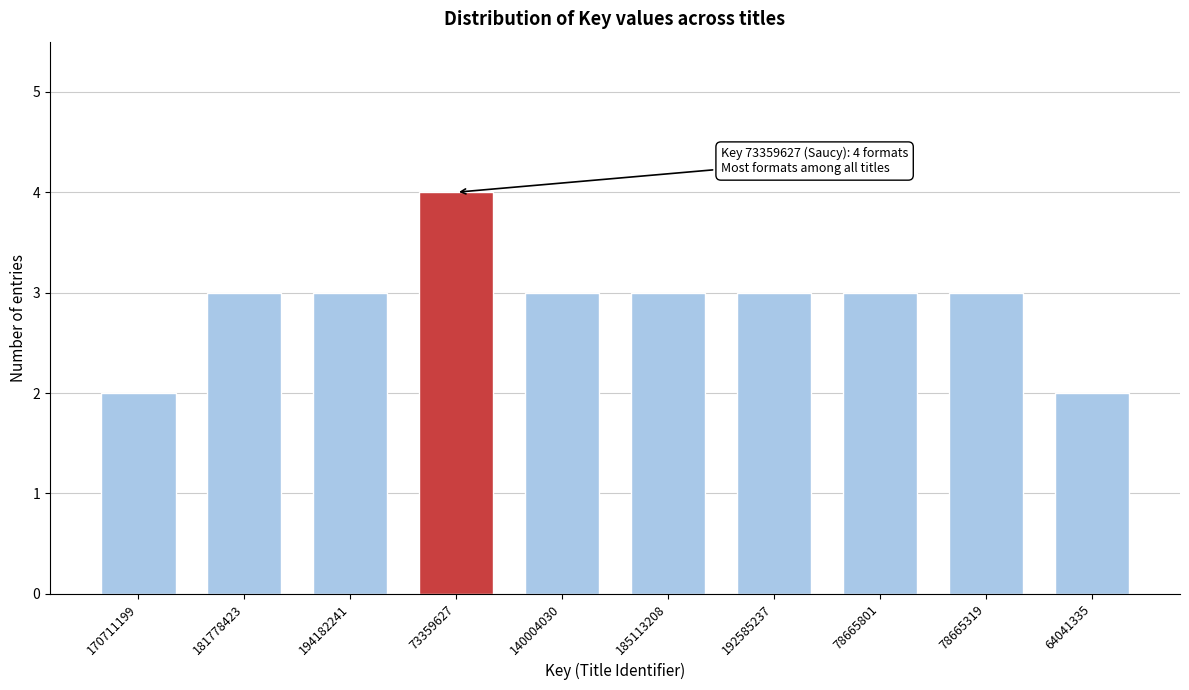

Reading left to right, list all the values displayed in this chart.

2	3	3	4	3	3	3	3	3	2